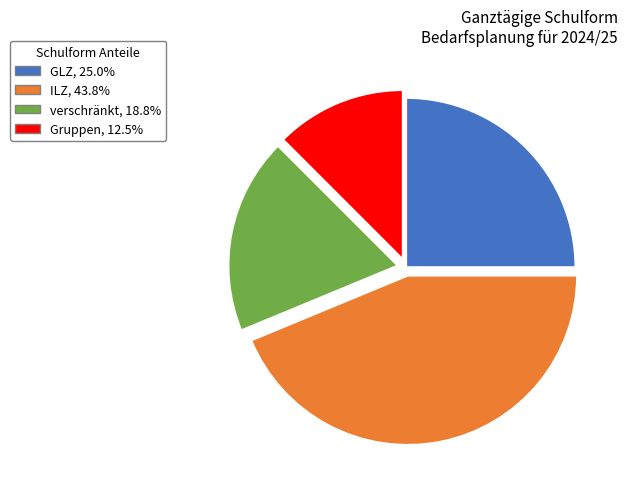

Does any single category account for the majority?

No